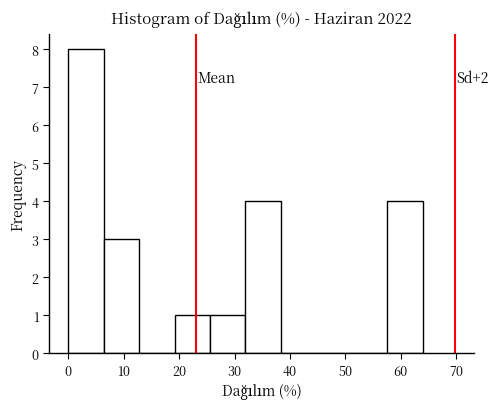

Which range on the x-axis has the tallest bar?

0 to 6